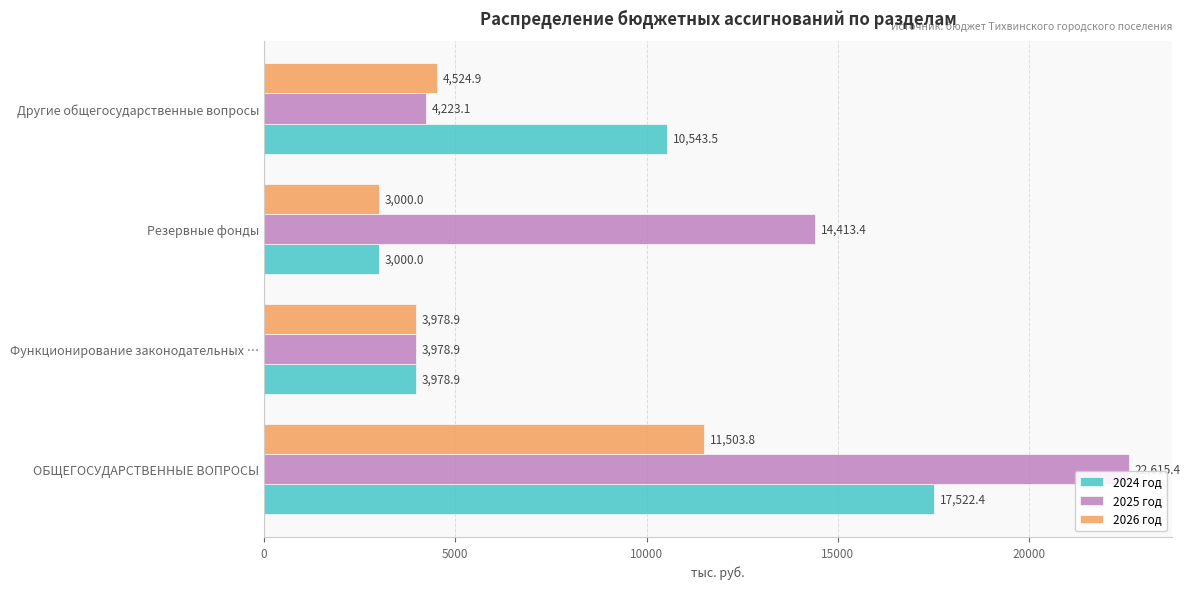

At how many categories does at least one series exceed 8274?

3